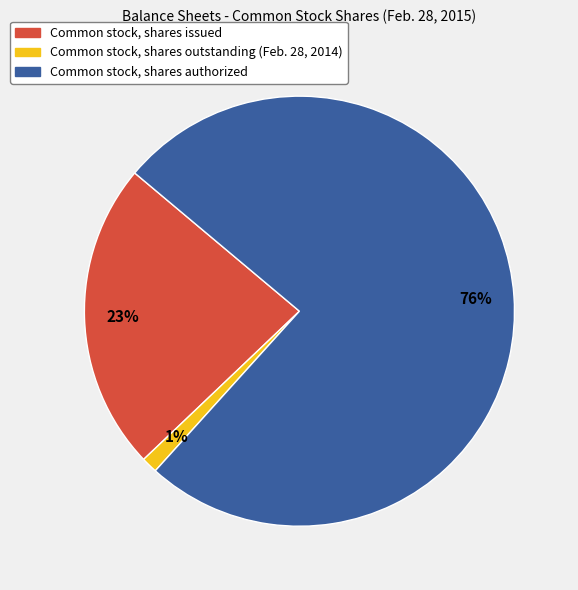

Between Common stock, shares authorized and Common stock, shares outstanding (Feb. 28, 2014), which is larger?

Common stock, shares authorized